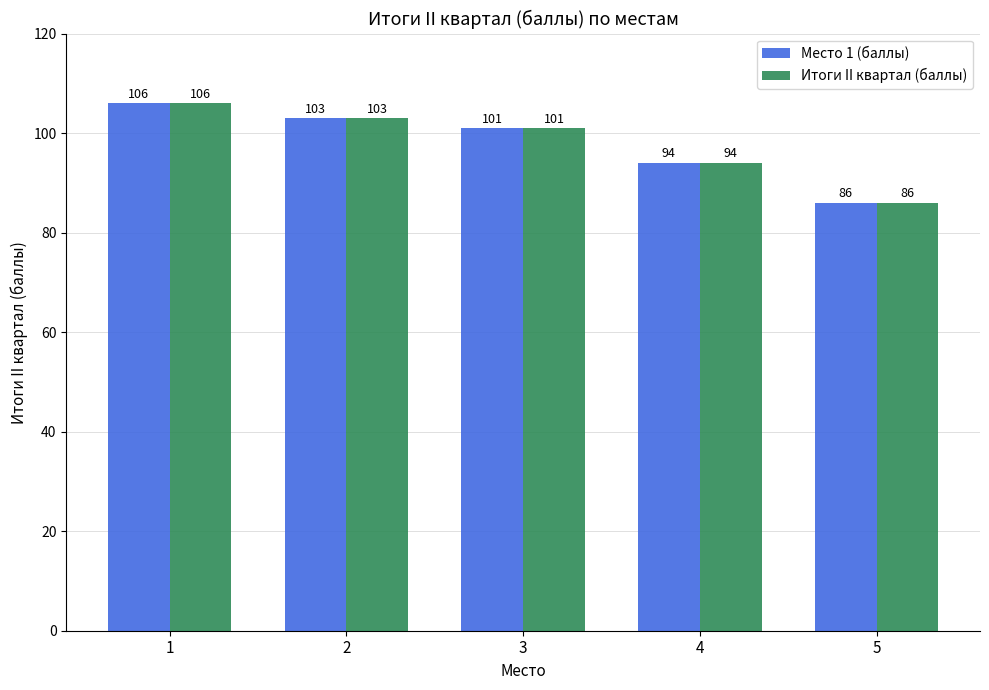

What is the approximate value of Итоги II квартал (баллы) at 4?

94